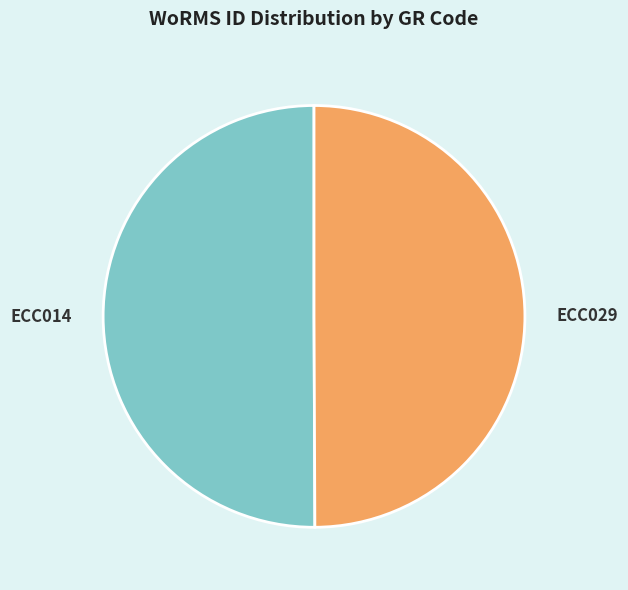

Is it true that ECC029 is 60% of the pie?

False